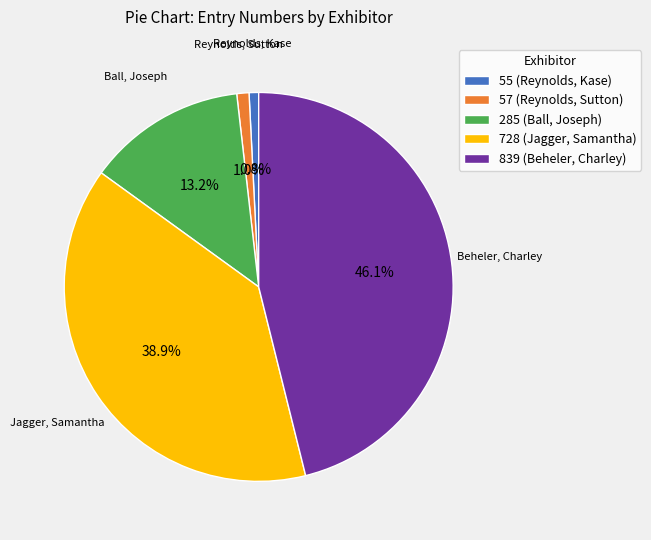

Between 285 (Ball, Joseph) and 728 (Jagger, Samantha), which is larger?

728 (Jagger, Samantha)